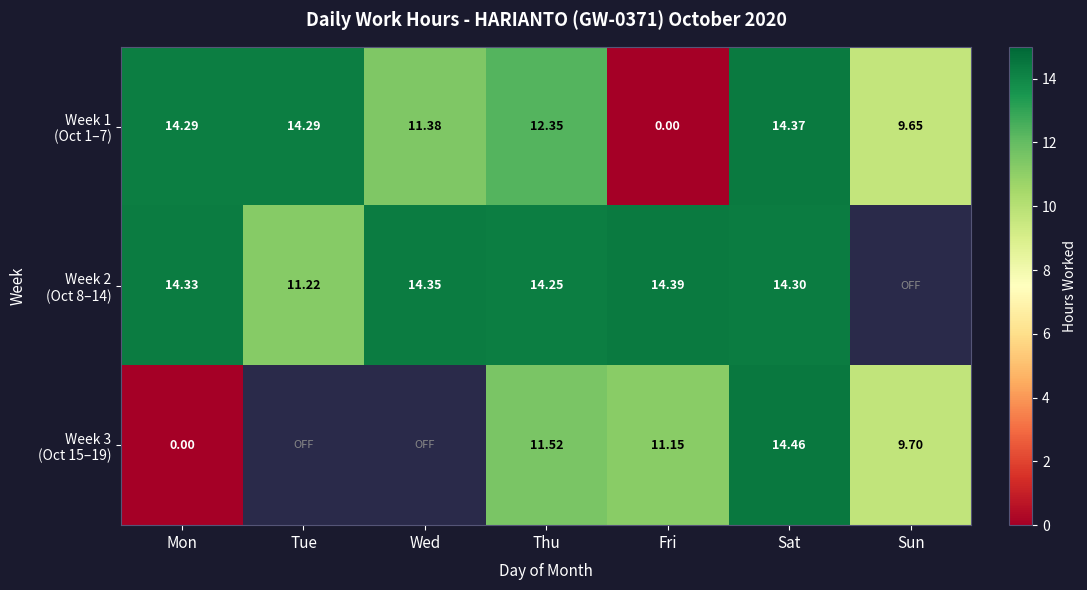

Is it true that Week 3 (Oct 15–19) equals 11.2 at Fri?

True